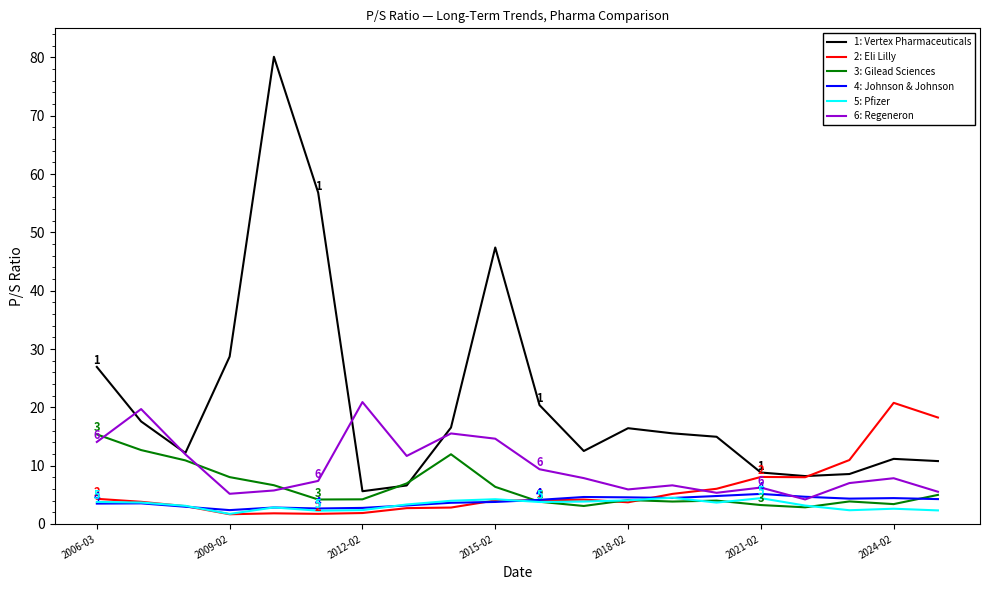

What is the highest value of the 3: Gilead Sciences series?

15.4